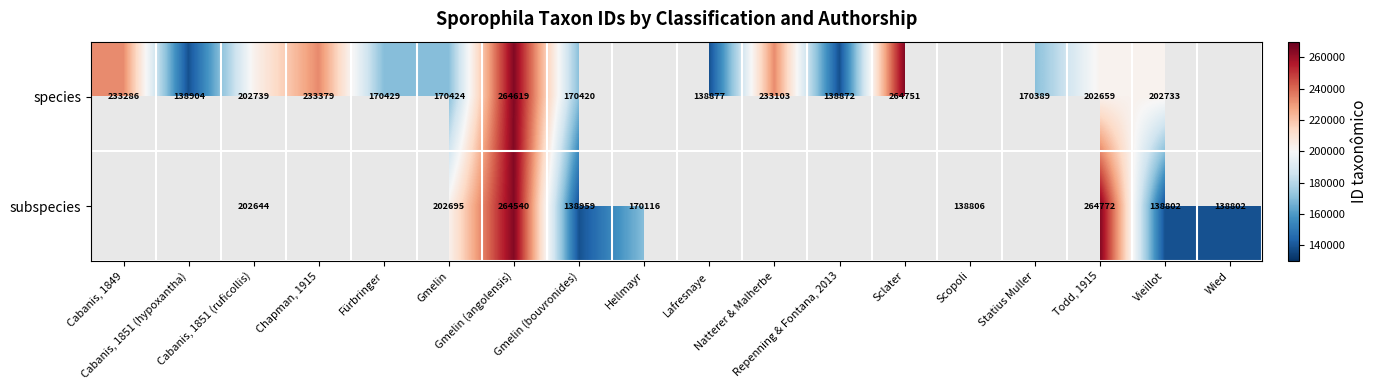

At how many categories does at least one series exceed 35816?

18